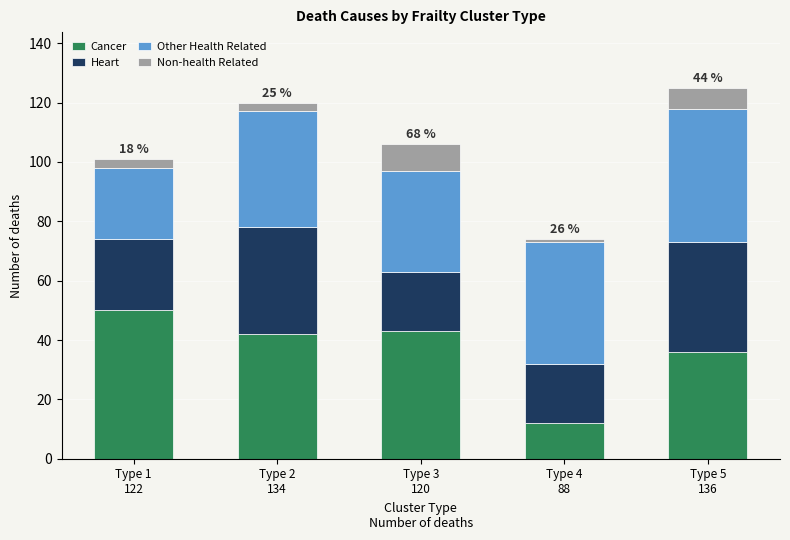

Reading right to left, what are the values for Cancer?

36	12	43	42	50